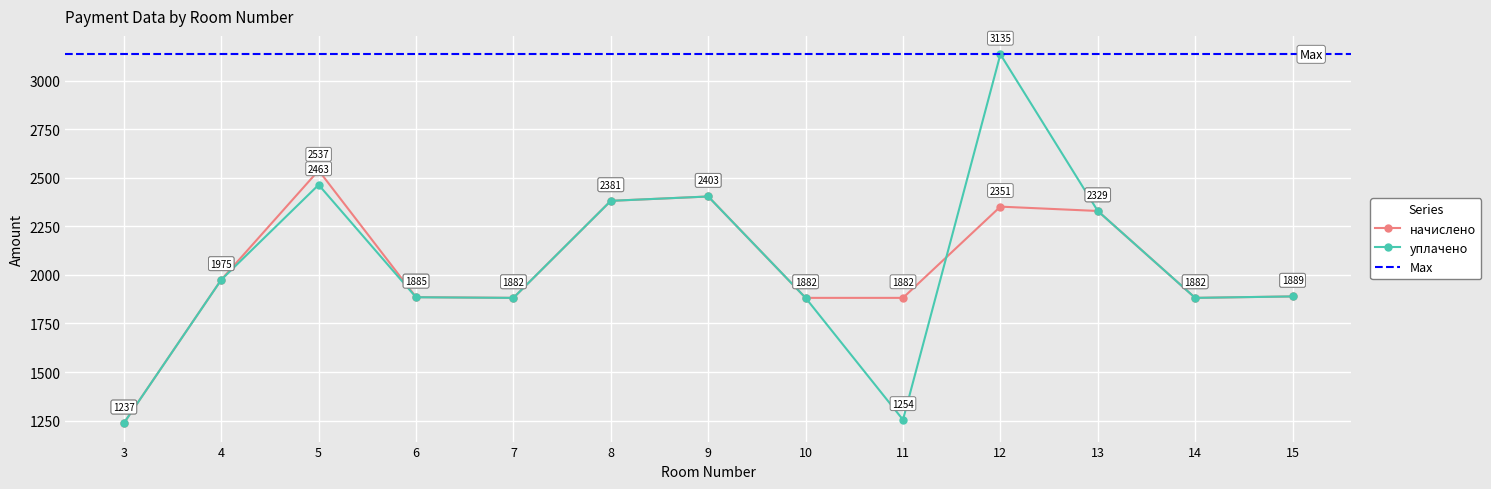

How many lines are shown in the chart?

2